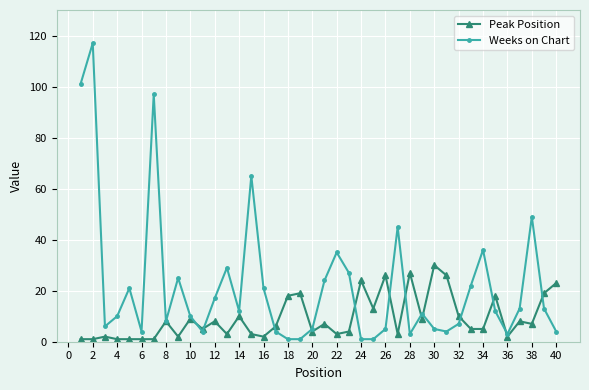

List the series in order of their peak value, lowest first.

Peak Position, Weeks on Chart